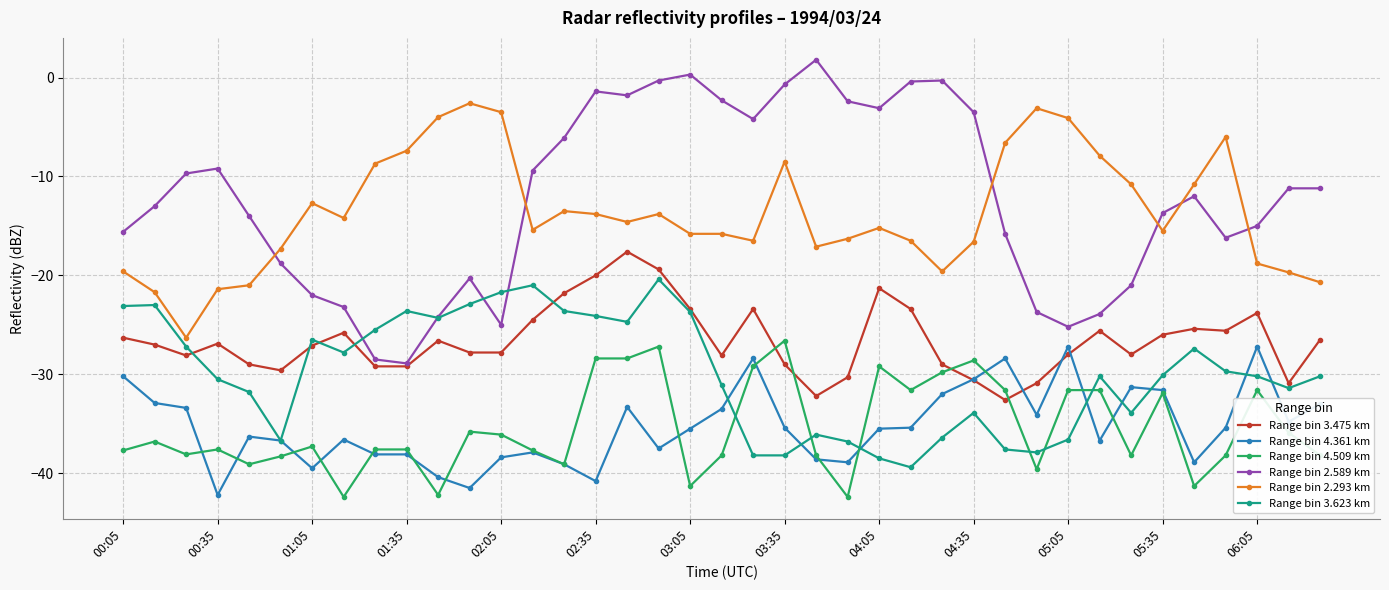

How many data points in Range bin 2.293 km are less than -15?

20